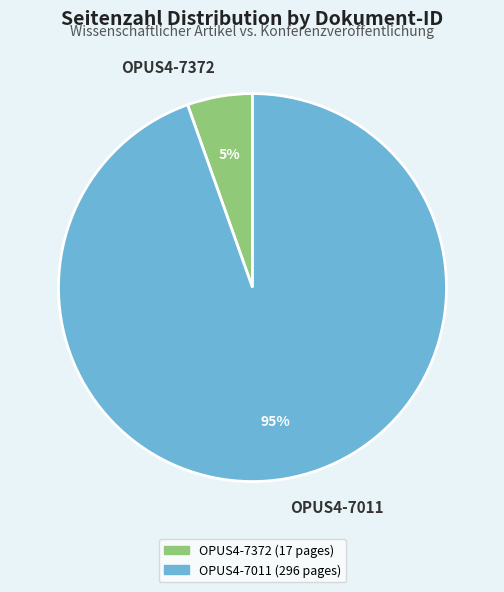

To the nearest percent, what is the average slice percentage?

50%